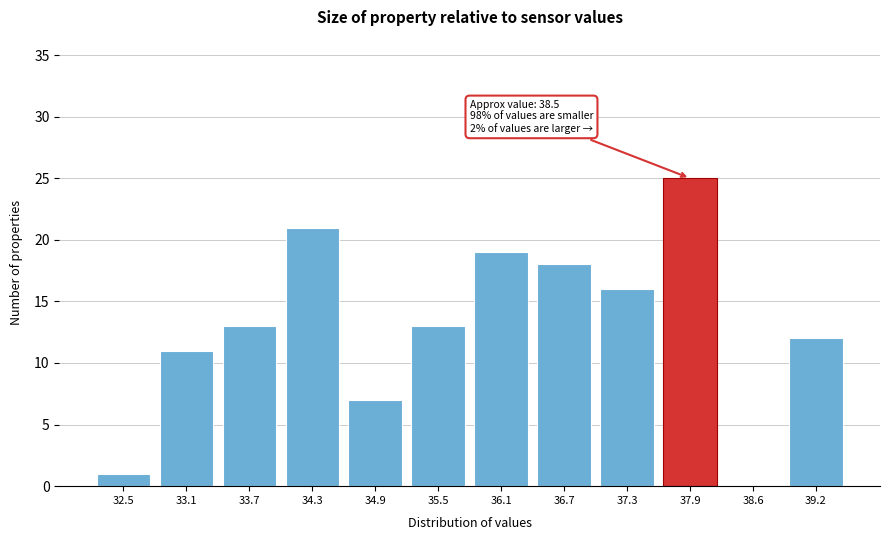

Reading left to right, list all the values displayed in this chart.

32.5=1	33.1=11	33.7=13	34.3=21	34.9=7	35.5=13	36.1=19	36.7=18	37.3=16	37.9=25	38.6=0	39.2=12